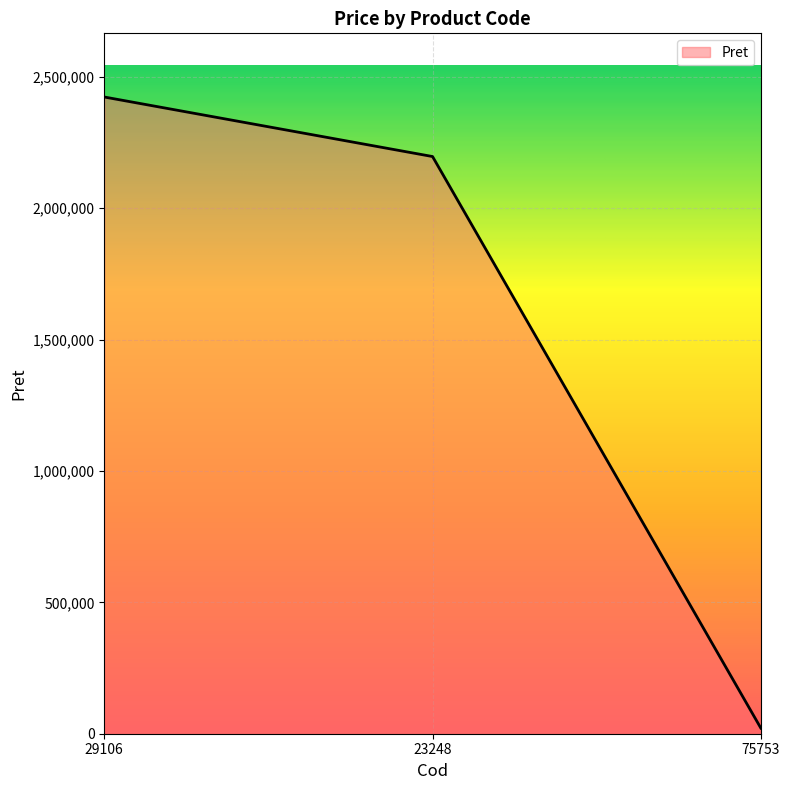

Where does the data first go above 2196400?

29106